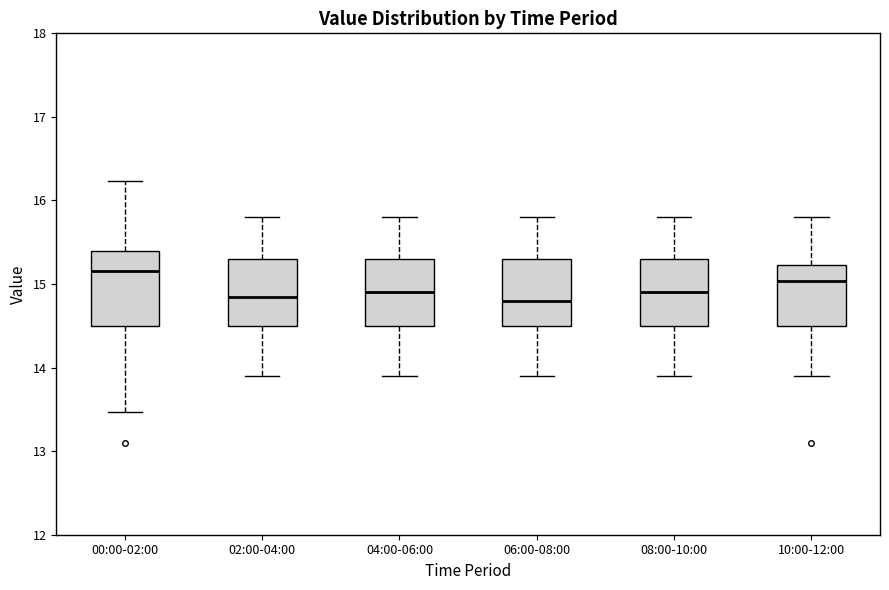

Where is the upper edge of the box for 08:00-10:00 on the y-axis? The values are not printed on the chart, so give them approximately, as read against the axis.

15.3